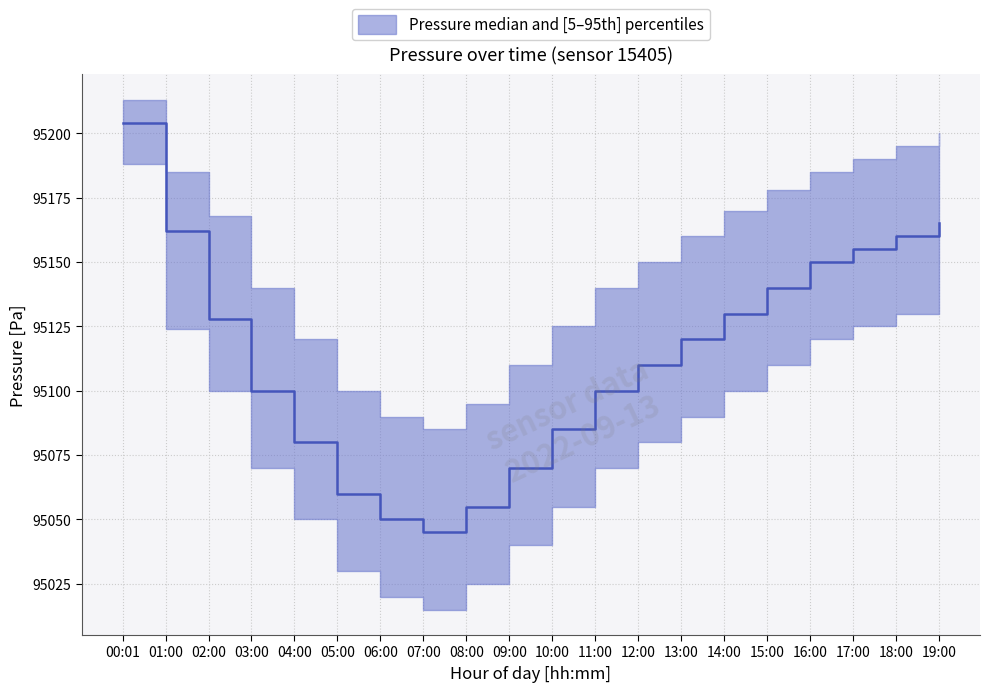

True or false: pressure_median has more than 0 interior local peaks.

False